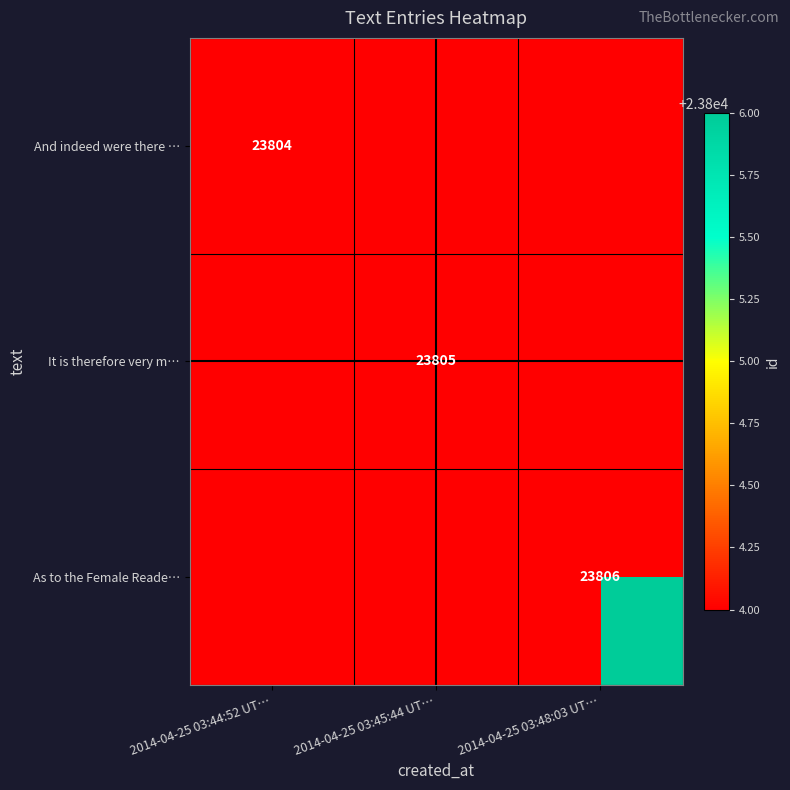

The value of And indeed were there … at 2014-04-25 03:44:52 UT… is 15645. True or false?

False